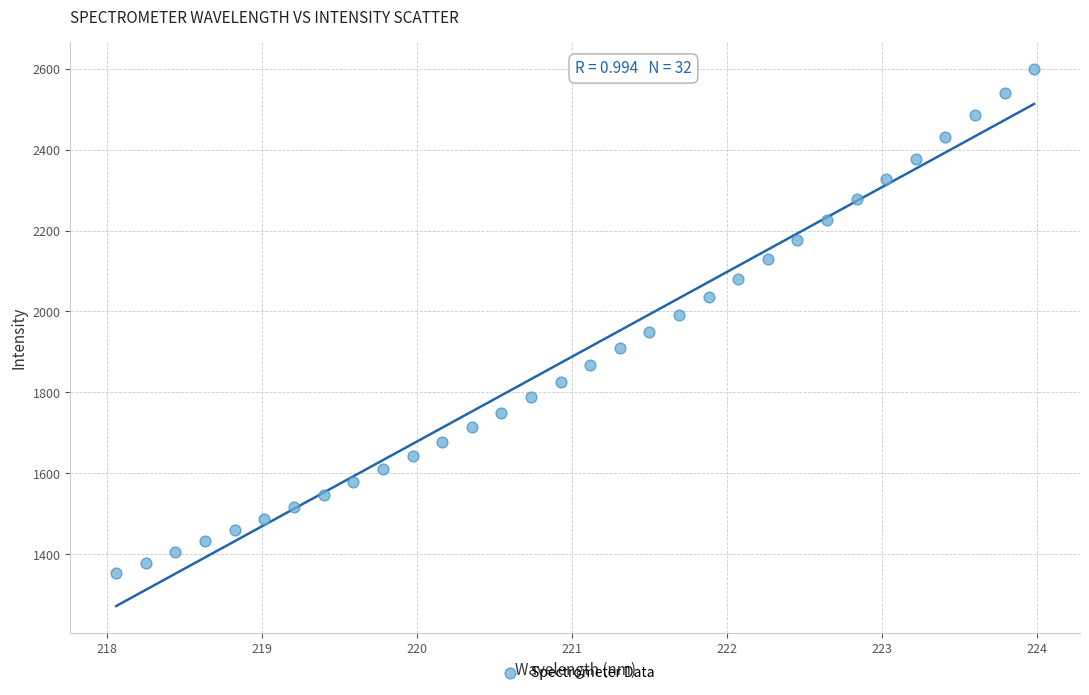

What is the range of Y values (max minus min)?

1244.5